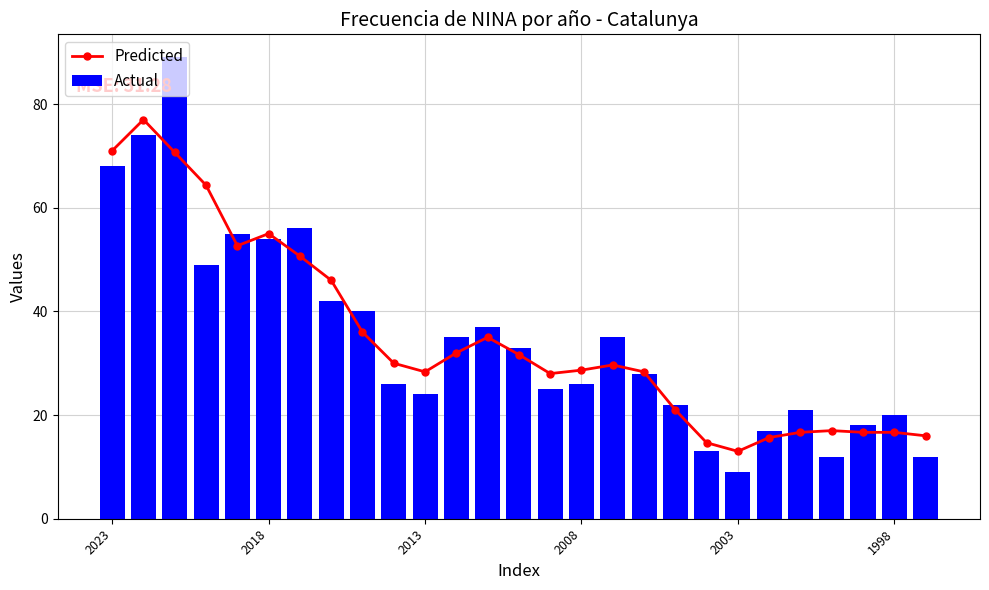

What is the highest value of the Actual series?

89